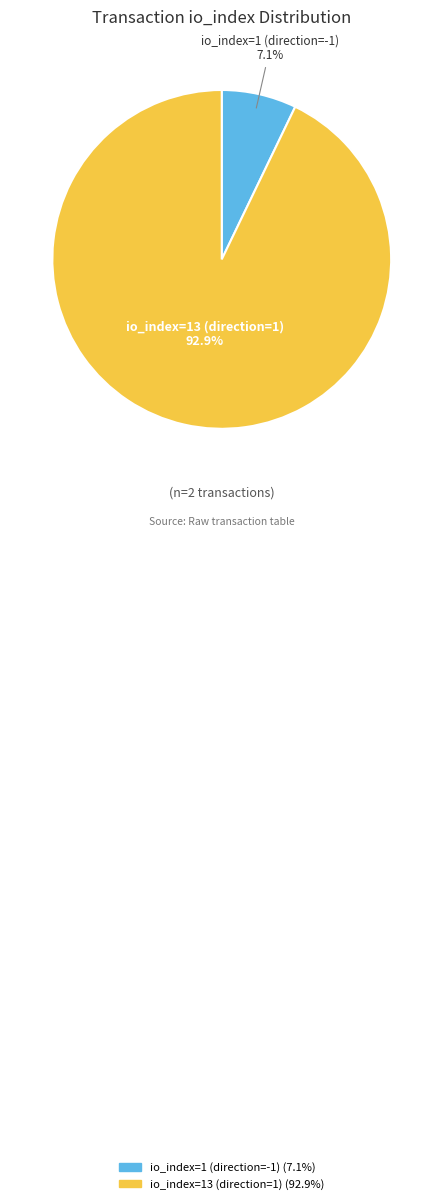

What portion of the pie excludes io_index=1 (direction=-1)?

92.9%